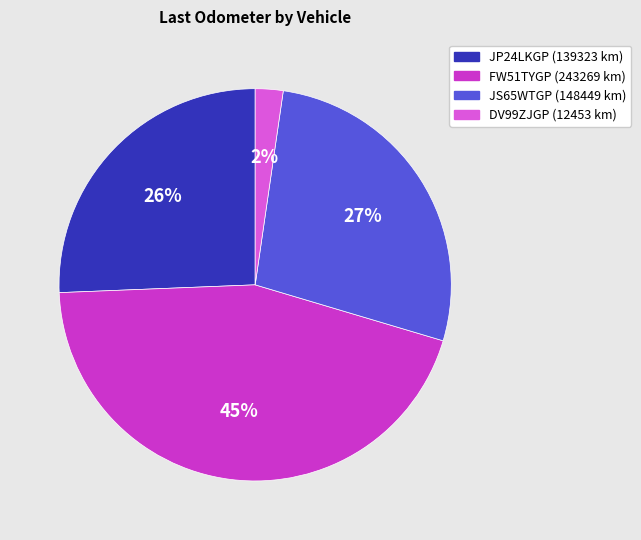

Count the number of slices in the pie.

4